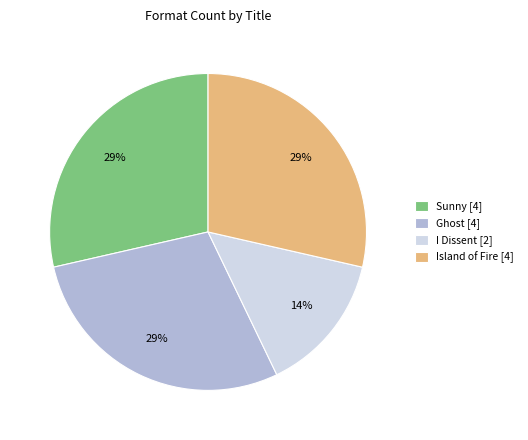

Count the number of slices in the pie.

4